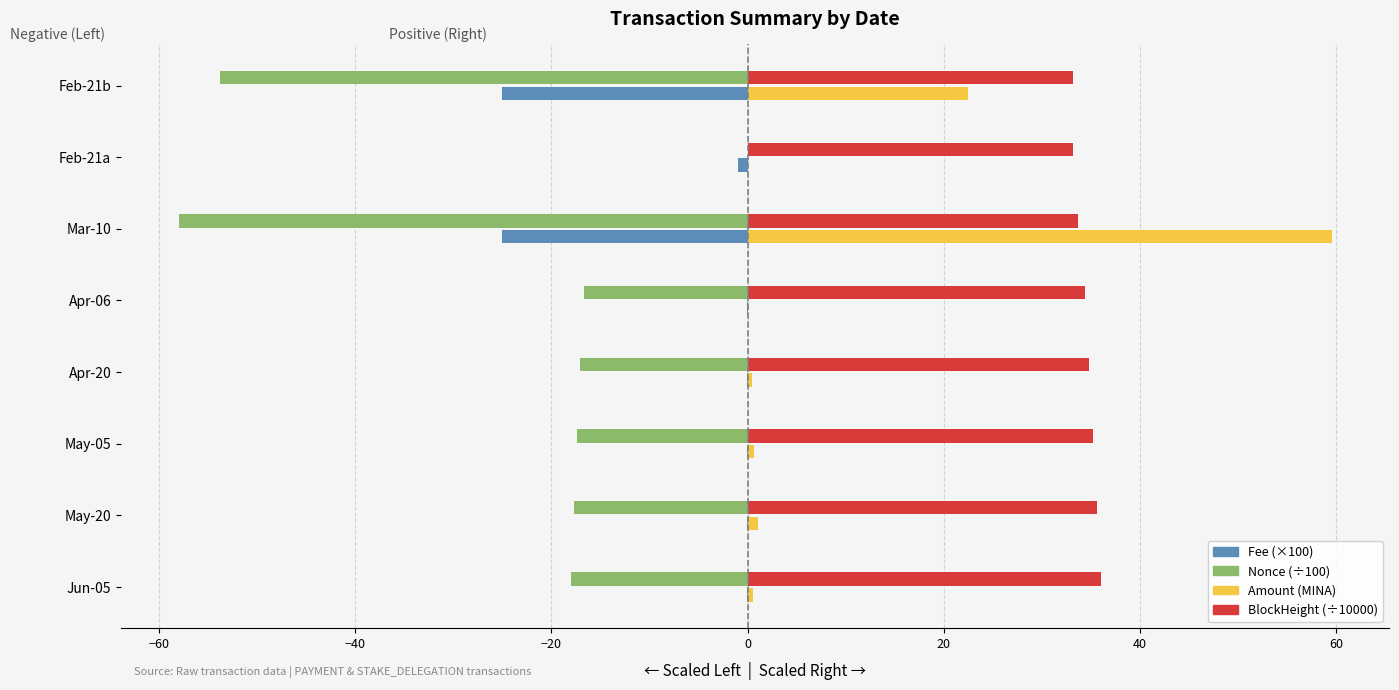

Where is Amount (MINA) nearest to the value 29?

Feb-21b